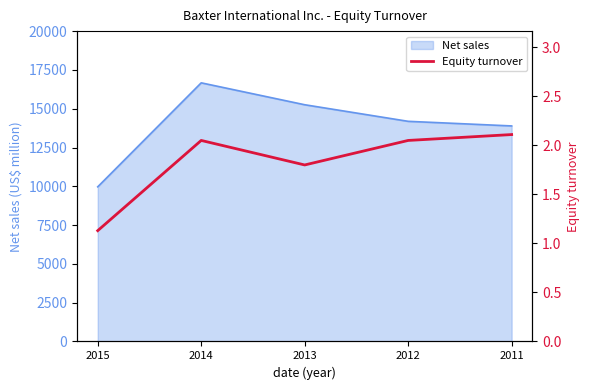

Where is the first local maximum?

2014